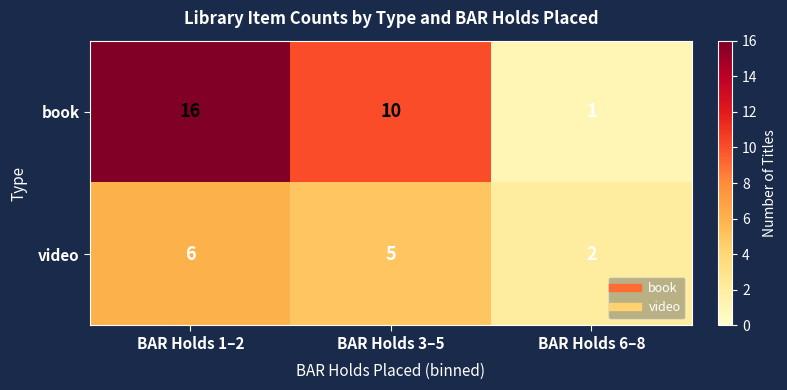

What is the difference between the book values at BAR Holds 6–8 and BAR Holds 1–2?

15